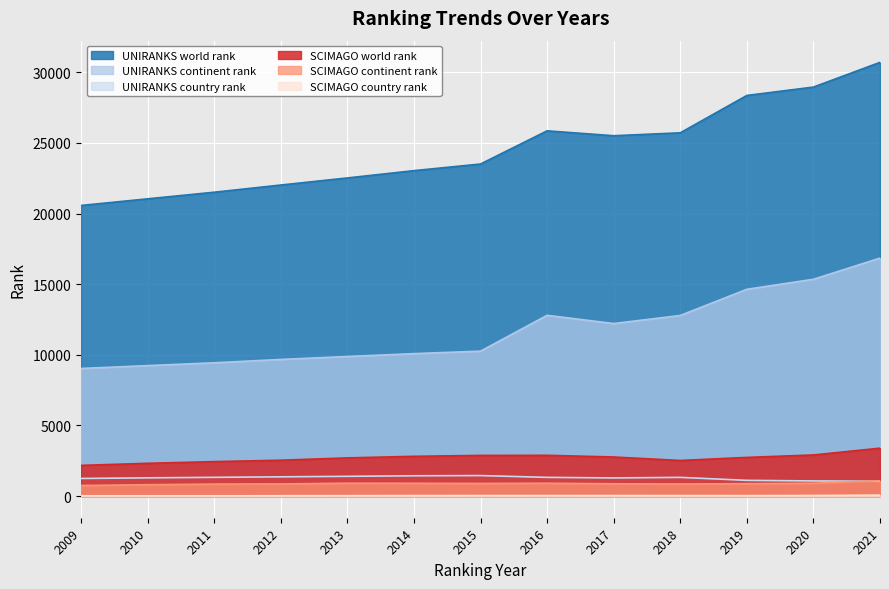

What is the maximum value shown in the chart?

30708